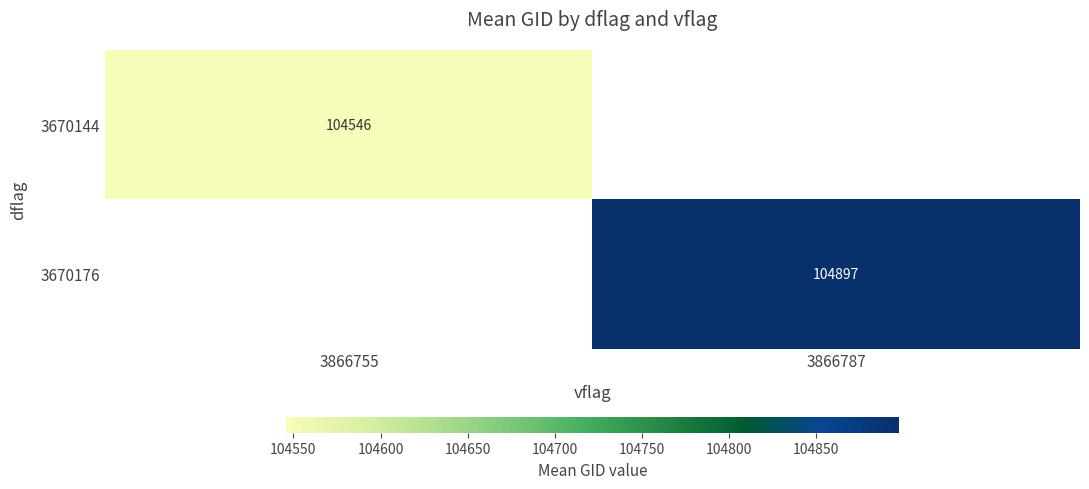

True or false: 3670176 has a value of 104897 at 3866787.

True